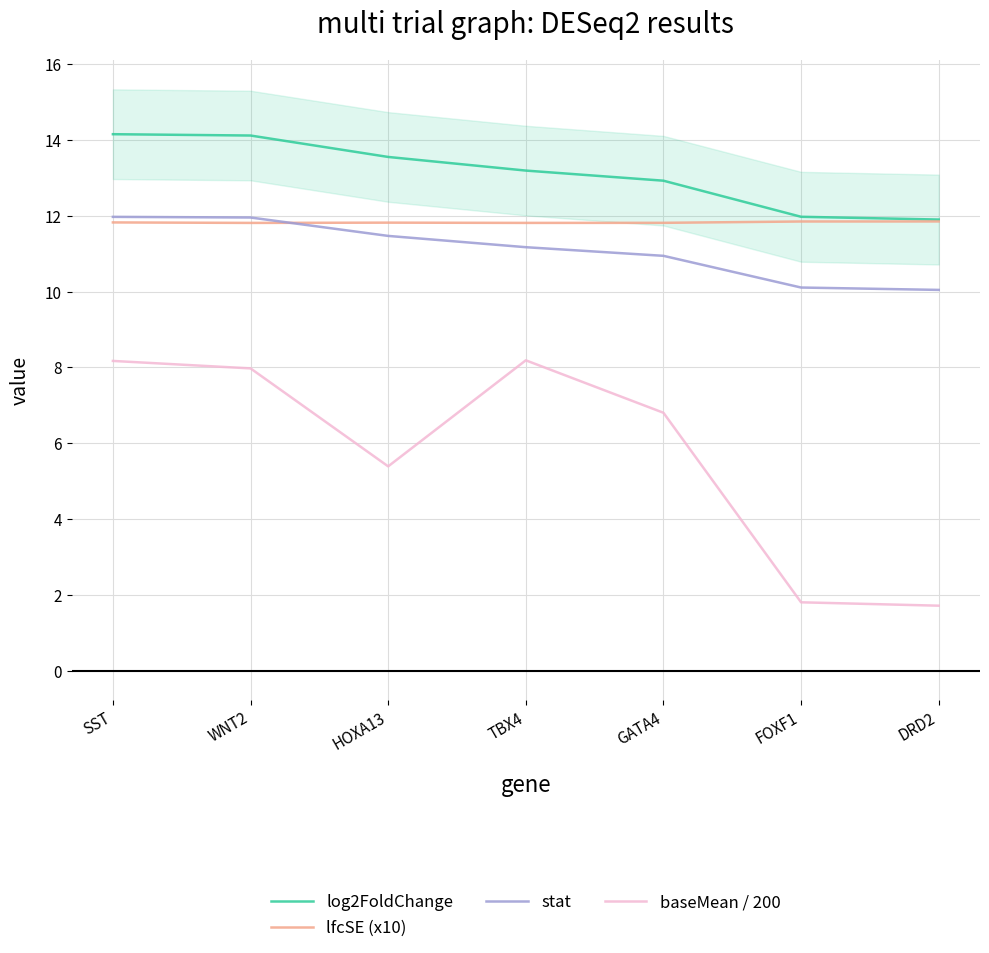

Does the chart have visible grid lines?

Yes